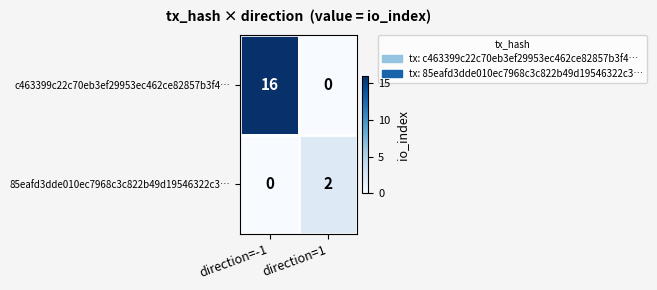

What is the spread (max minus min) of values at direction=-1?

16